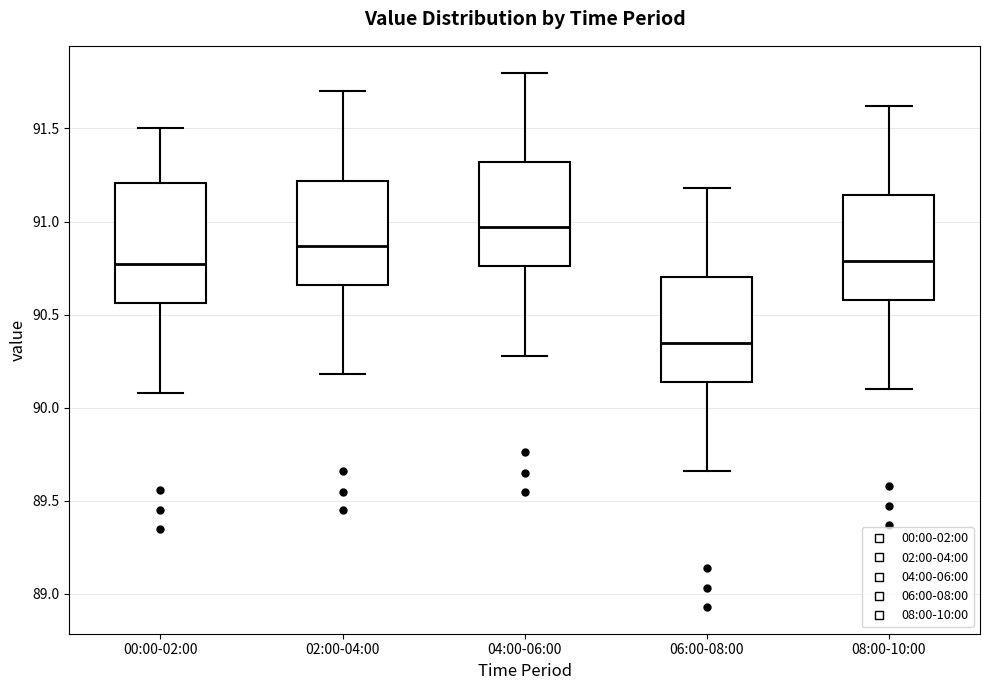

Where does the upper whisker of the box for 08:00-10:00 end on the y-axis? The values are not printed on the chart, so give them approximately, as read against the axis.

91.60